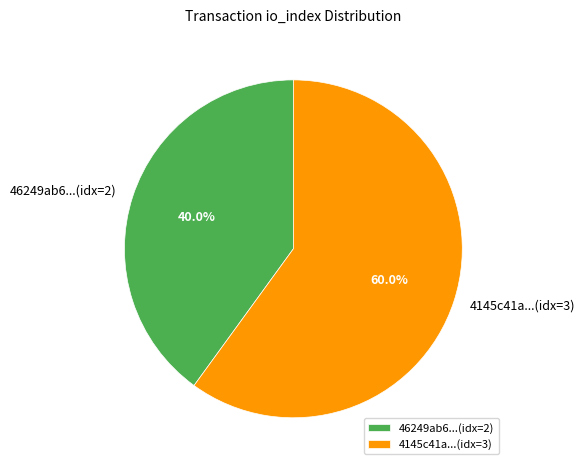

How many segments does this pie chart have?

2